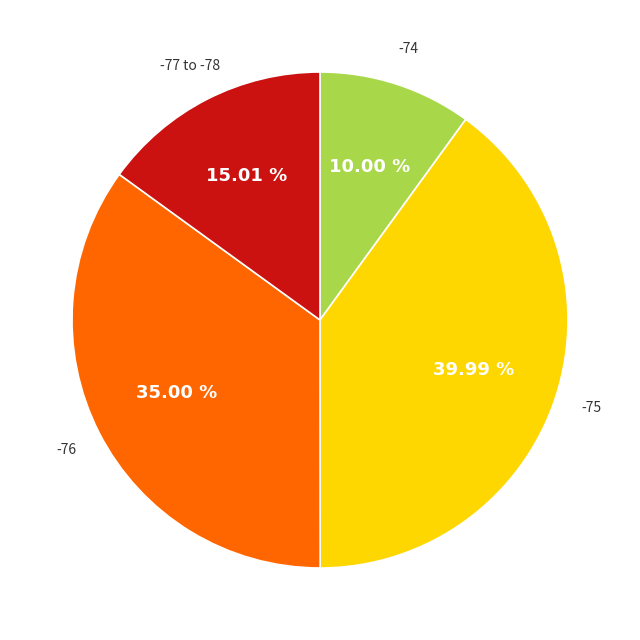

Does any single category account for the majority?

No